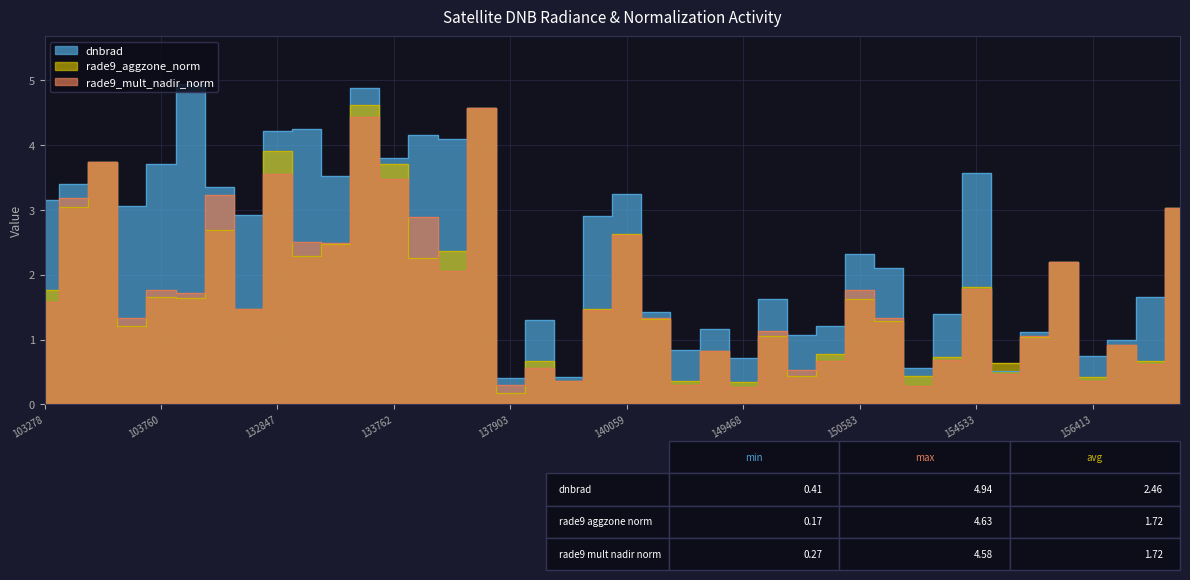

How many values in the rade9_aggzone_norm series are below 1?

14